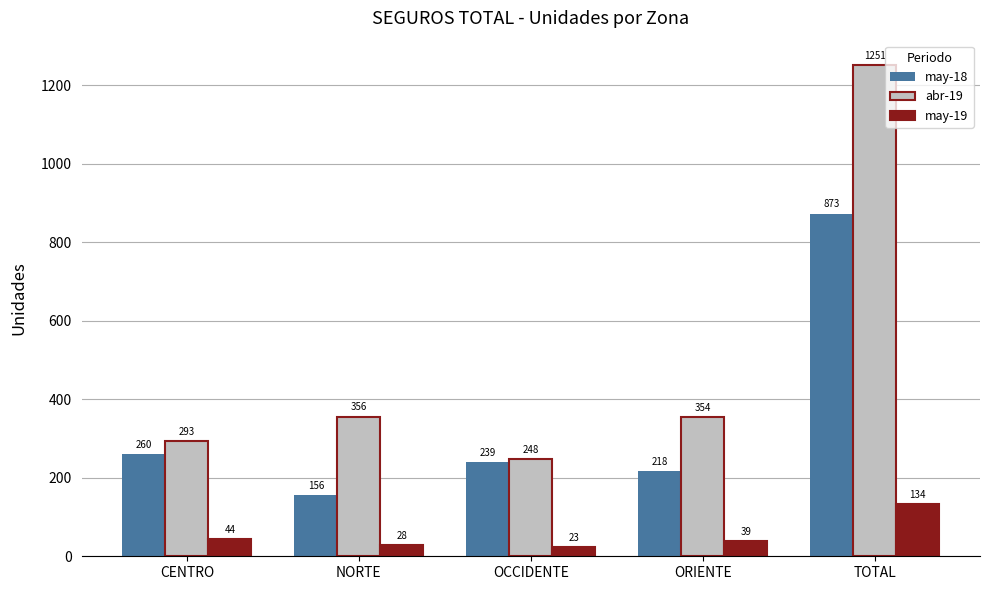

Which series has the largest total across all categories?

abr-19